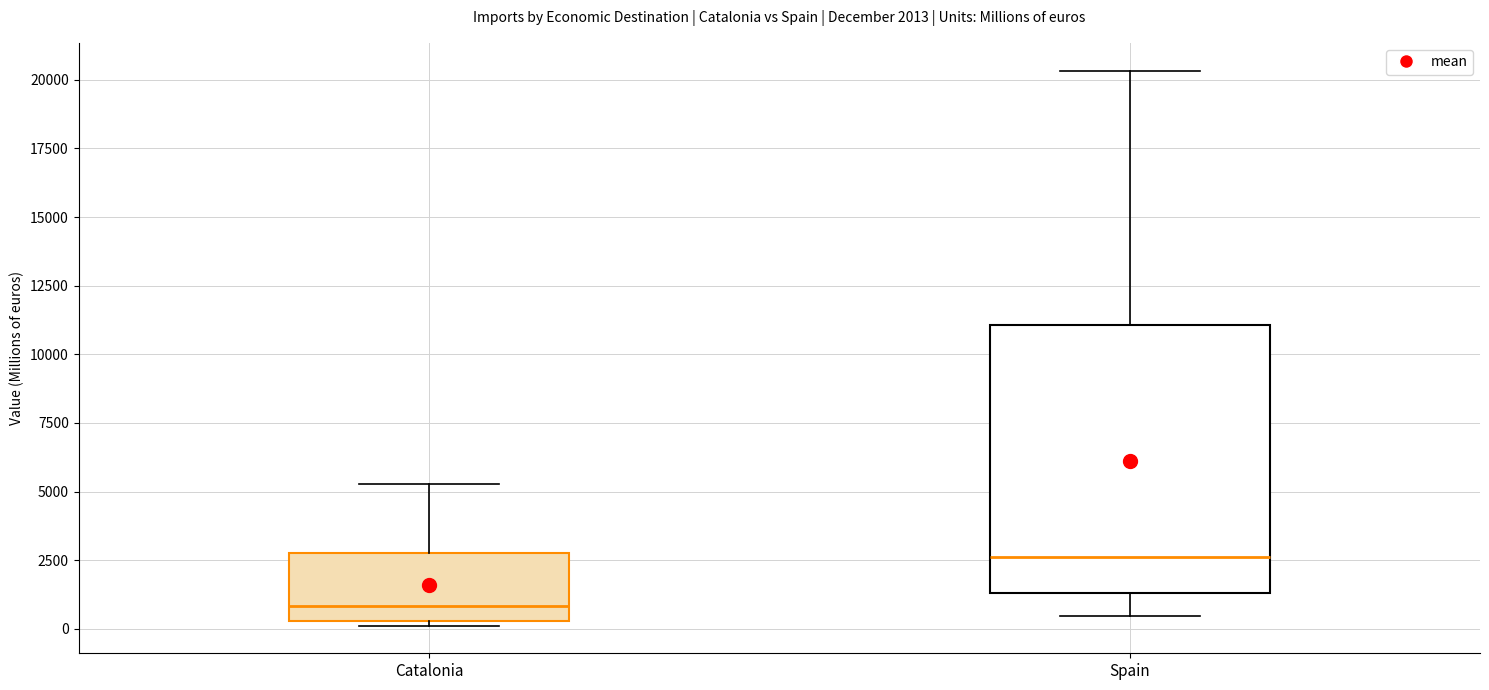

Which box is the tallest, from its lower edge to its upper edge?

Spain